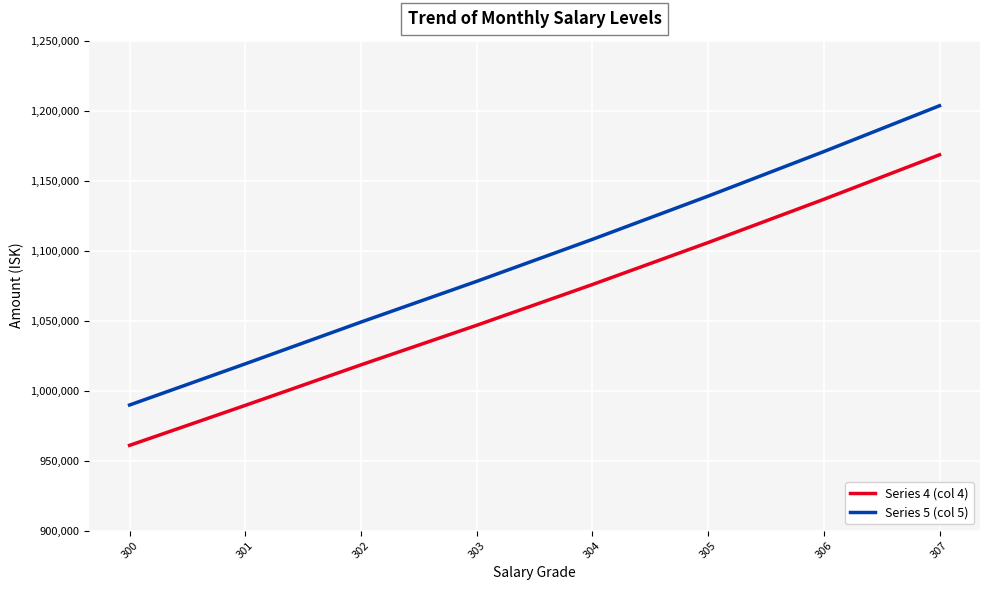

What is the minimum value for Series 5 (col 5)?

989704